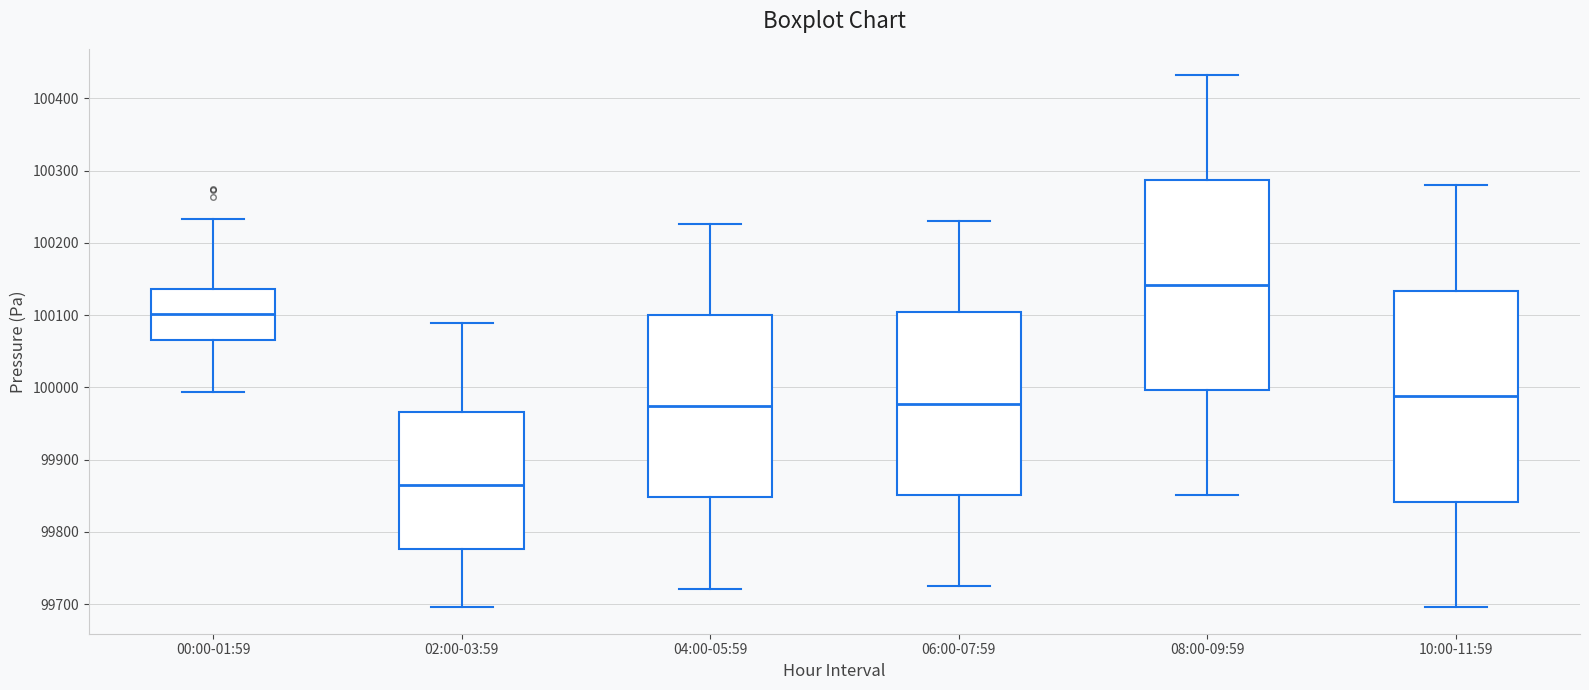

Reading left to right, transcribe this box plot: for each box, give where its median line is, the range the box spans, and where its two whiskers end, as read against the y-axis. The values are not printed on the chart, so give them approximately, as read against the axis.

00:00-01:59: median 100100, box 100070 to 100140, whiskers 99990 to 100230
02:00-03:59: median 99870, box 99780 to 99970, whiskers 99700 to 100090
04:00-05:59: median 99970, box 99850 to 100100, whiskers 99720 to 100230
06:00-07:59: median 99980, box 99850 to 100100, whiskers 99720 to 100230
08:00-09:59: median 100140, box 100000 to 100290, whiskers 99850 to 100430
10:00-11:59: median 99990, box 99840 to 100130, whiskers 99700 to 100280